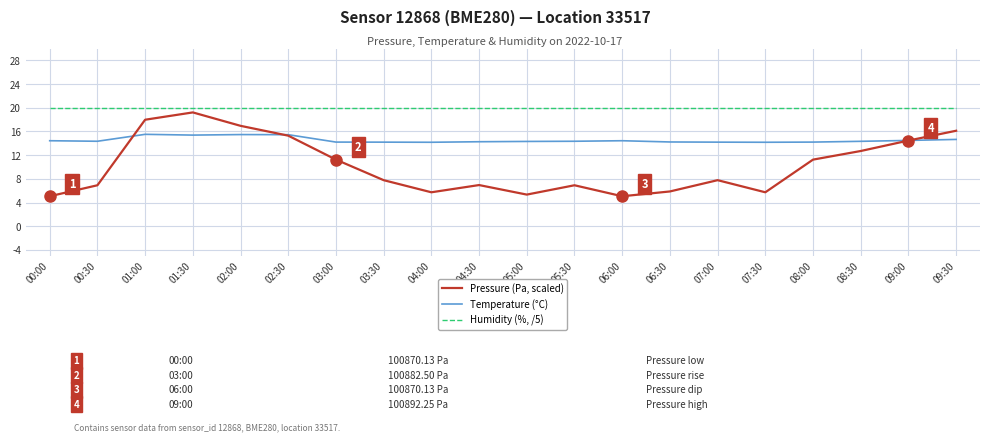

What is the difference between the maximum and second lowest values in the Pressure (Pa, scaled) series?

14.2